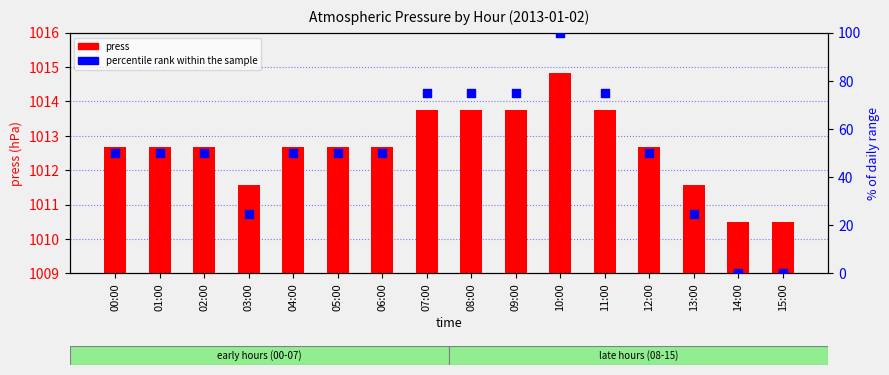

Which series has the widest spread of Y values?

percentile rank within the sample